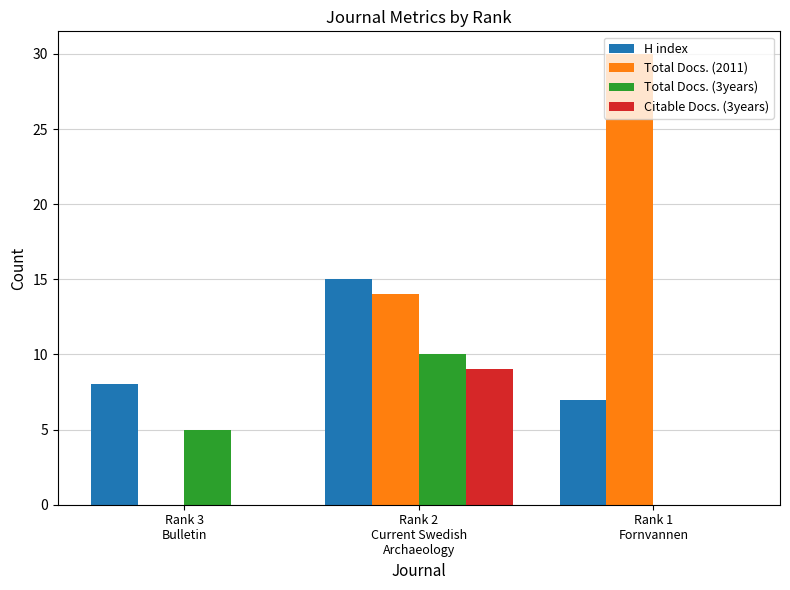

Which category has the highest value across all series?

Rank 1
Fornvannen